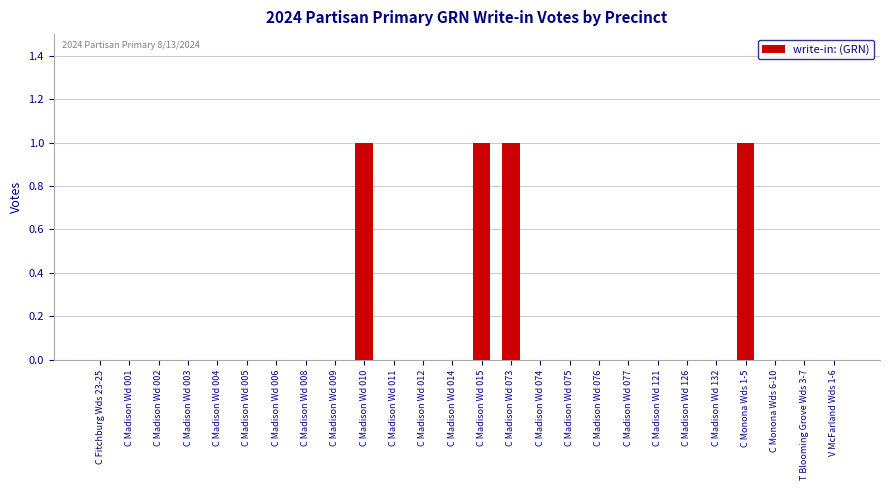

The value at C Madison Wd 001 is 0. True or false?

True